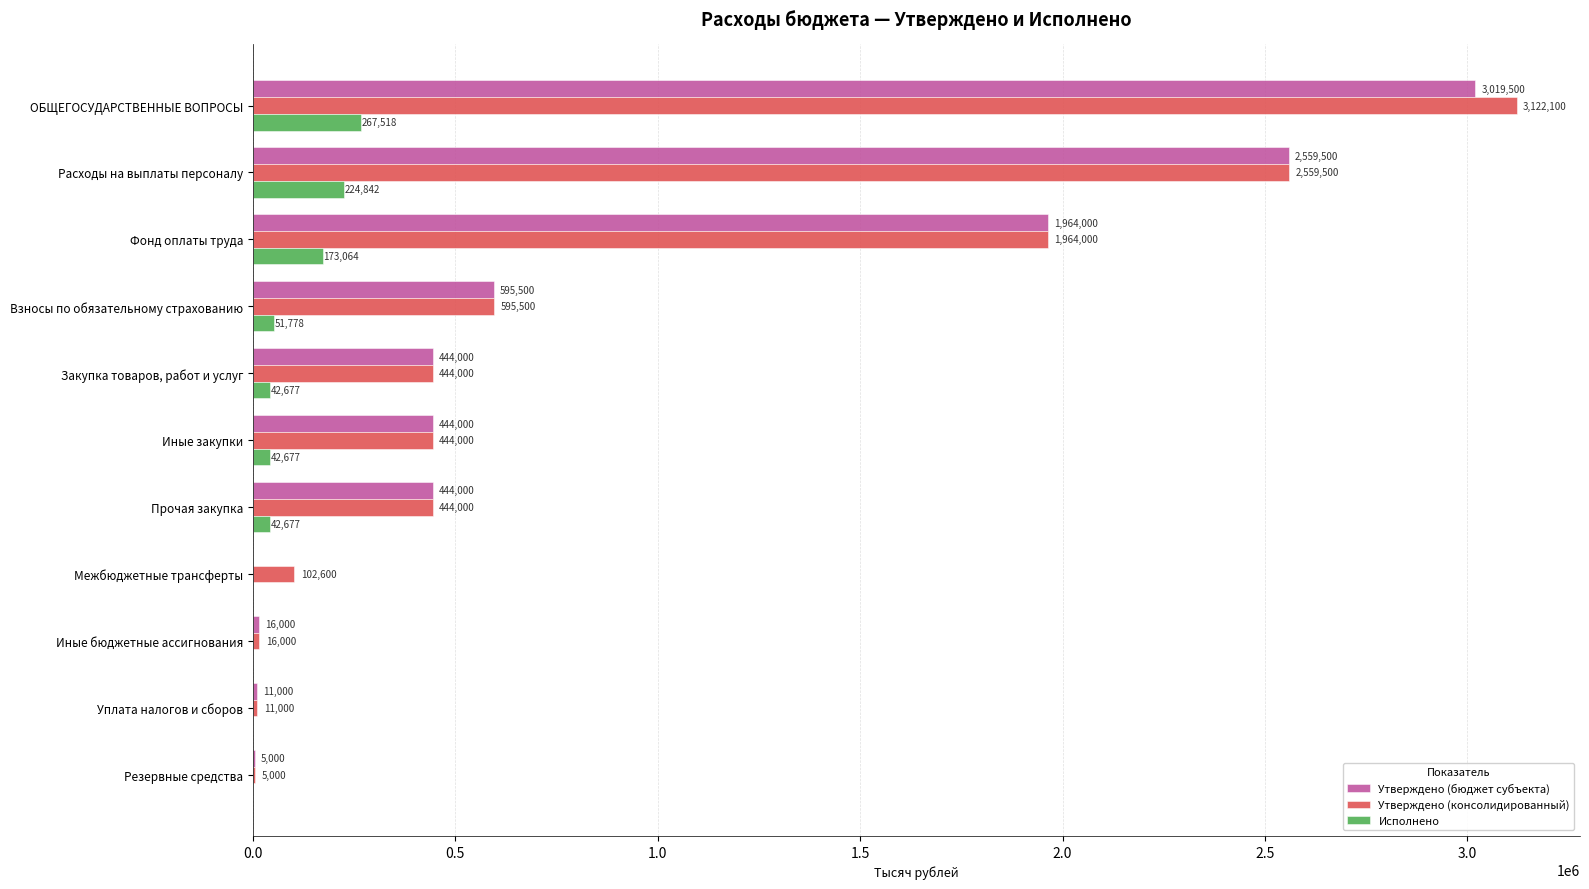

What is the greatest value displayed?

3122100.0